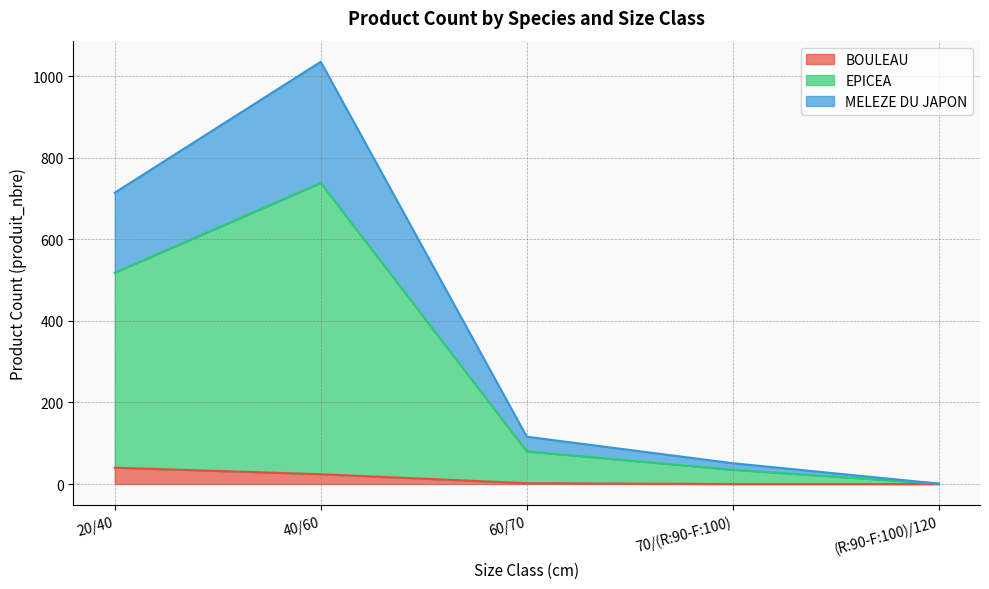

Is it true that MELEZE DU JAPON equals 0 at (R:90-F:100)/120?

True